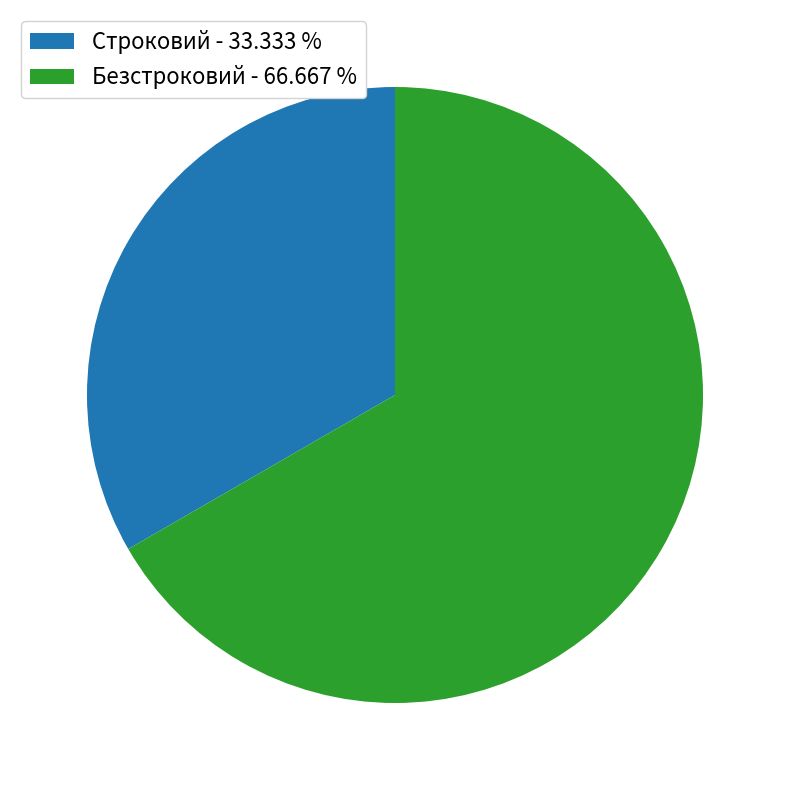

Is Безстроковий - 66.667 % the majority of the pie?

Yes